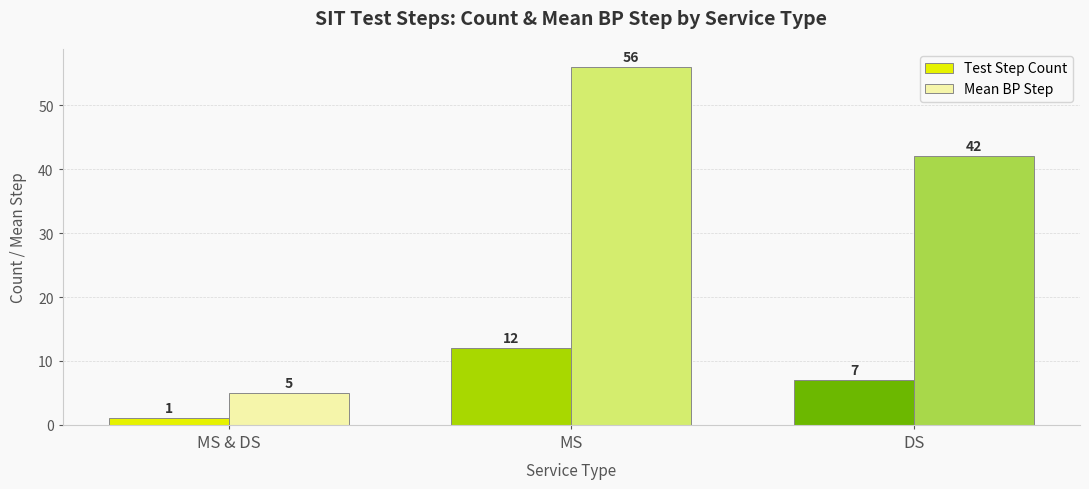

What is the smallest value displayed?

1